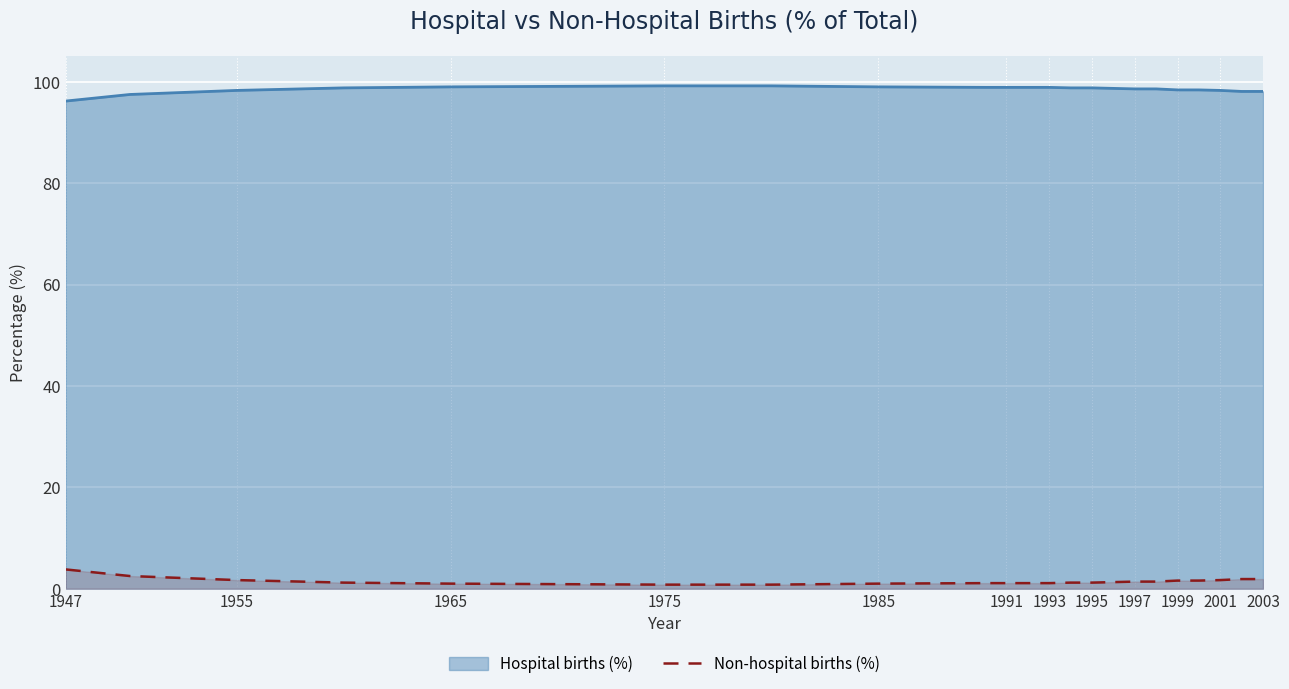

Rank the series by their average value, from highest to lowest.

Hospital births (%), Non-hospital births (%)